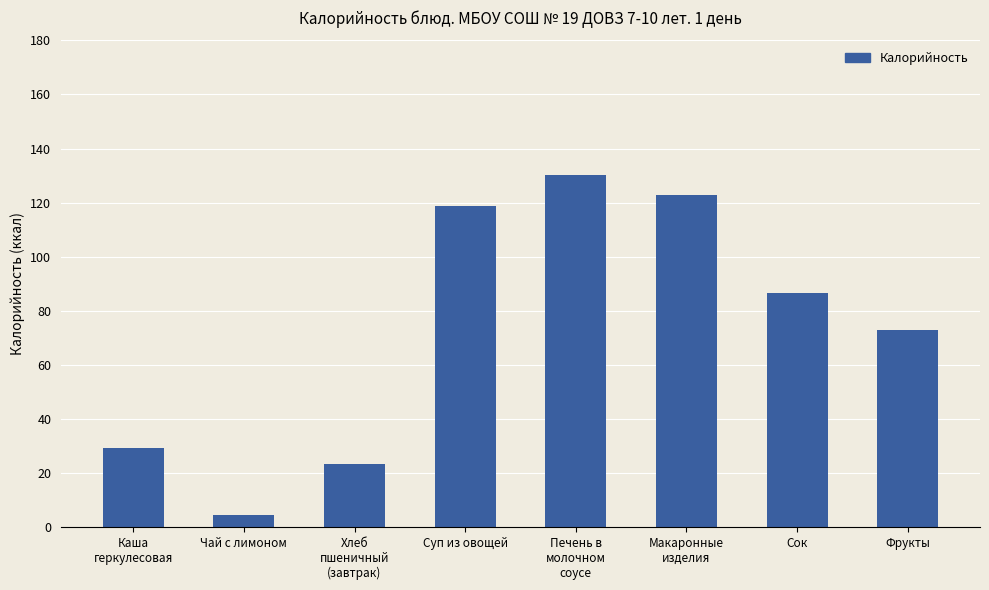

Where does the data first go above 86?

Суп из овощей